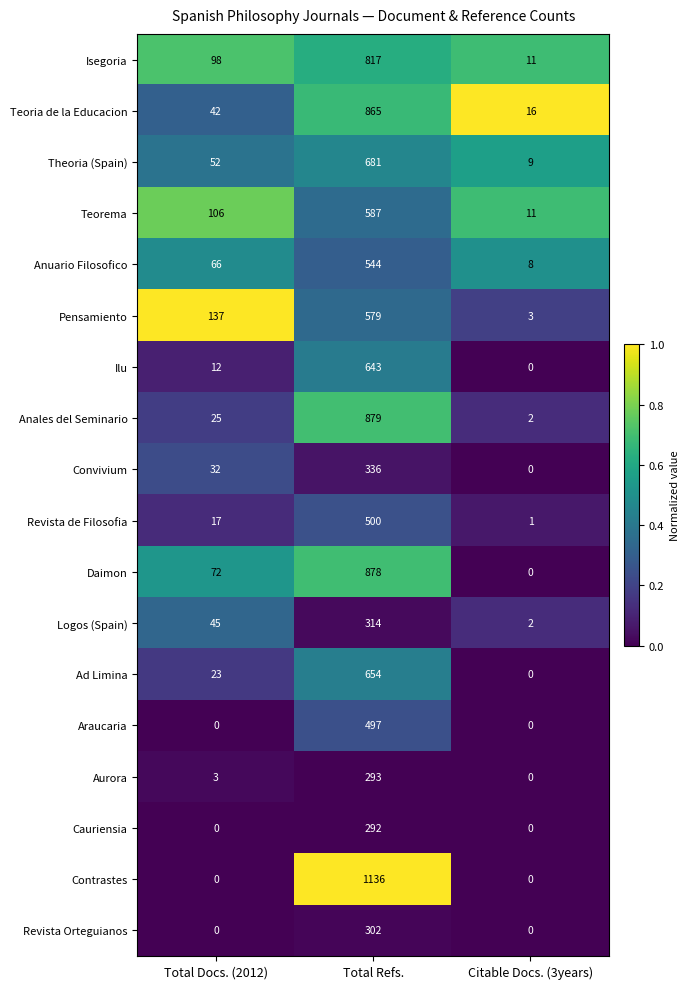

True or false: Theoria (Spain) has a value of 52 at Total Docs. (2012).

True